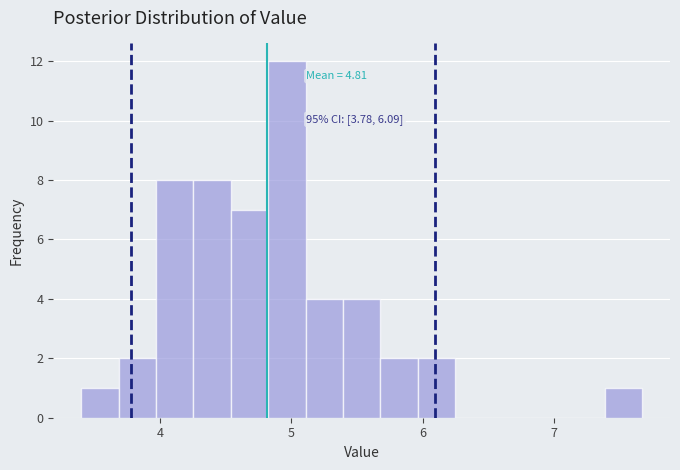

Around what value on the x-axis is the tallest bar? Give the approximate position of its centre, as read against the axis.

5.0